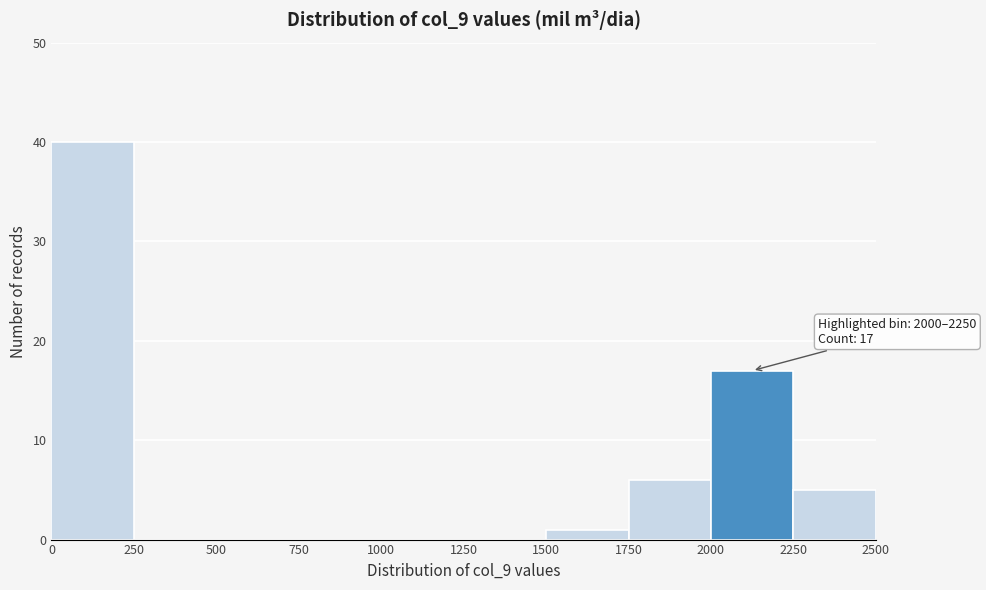

Which range on the x-axis has the tallest bar?

0 to 250